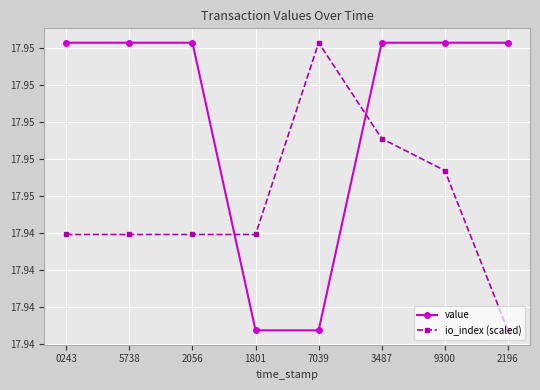

What are all the series names shown in the legend?

value, io_index (scaled)